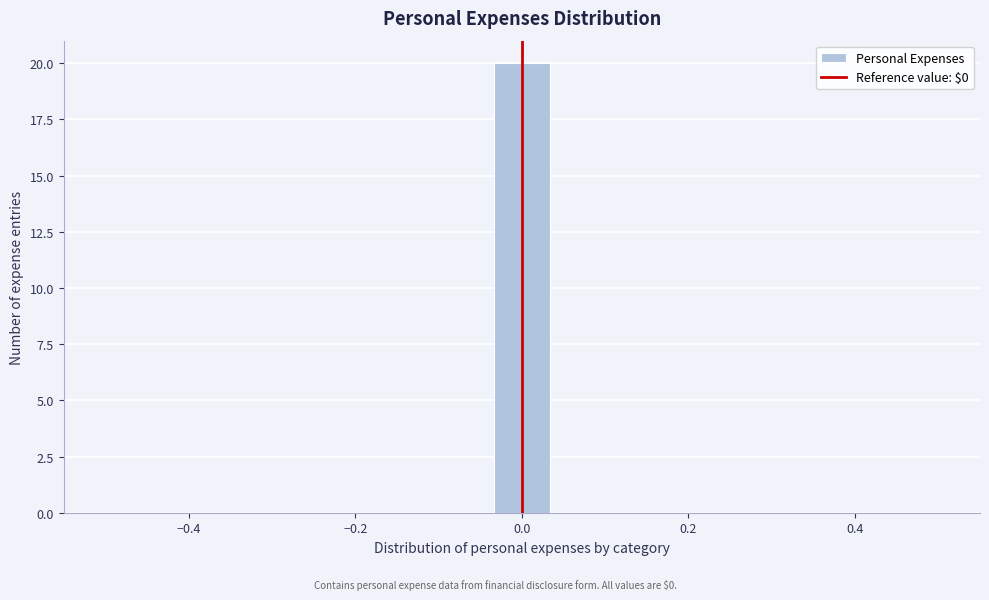

Around what value on the x-axis is the tallest bar? Give the approximate position of its centre, as read against the axis.

0.00